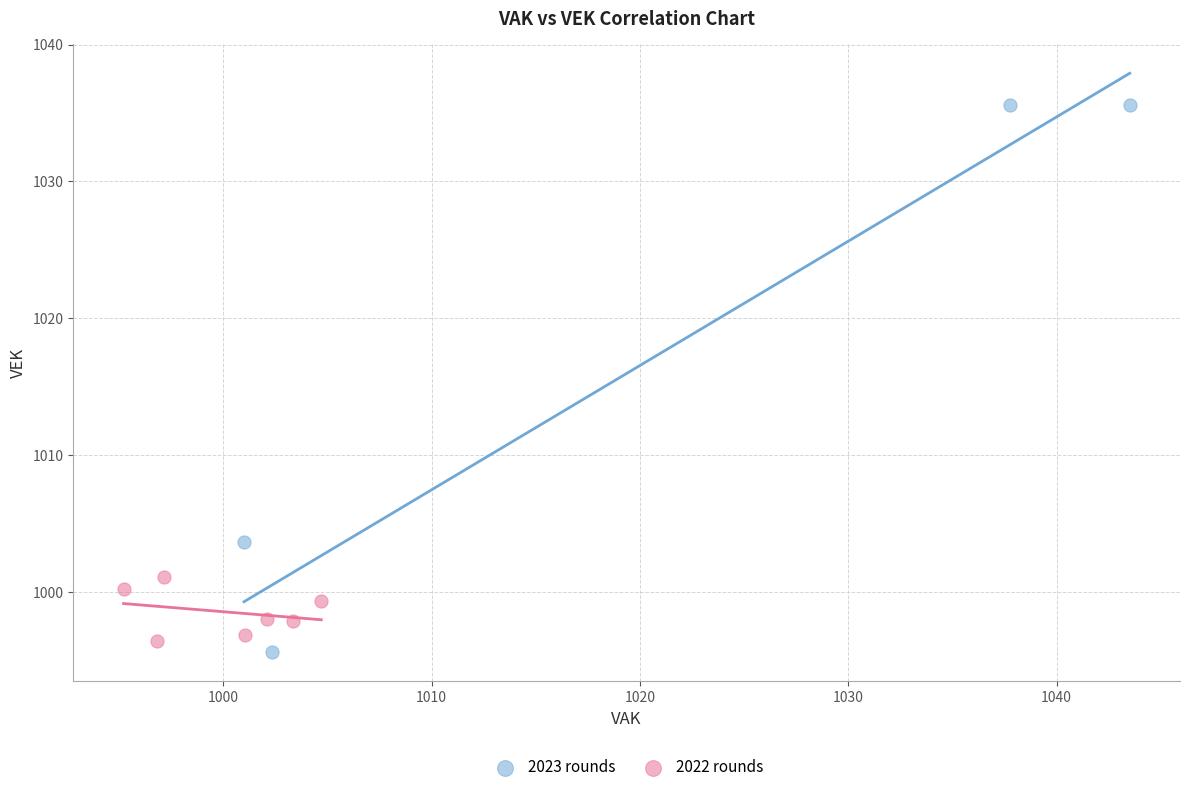

Which series contains the highest Y value?

2023 rounds